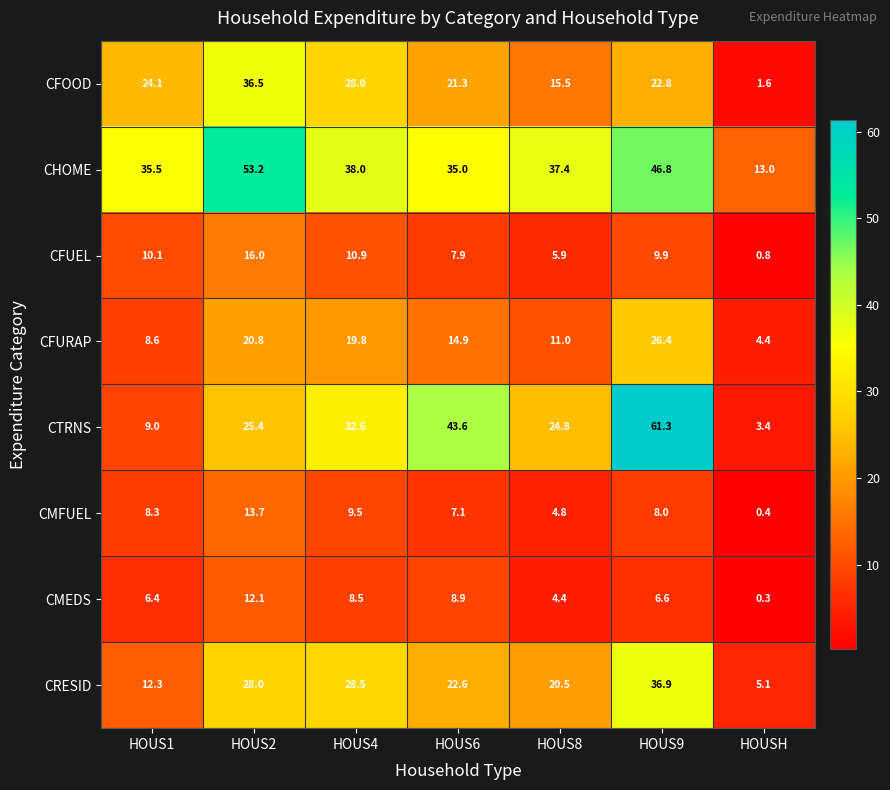

Where does the CTRNS series first go above 25?

HOUS2